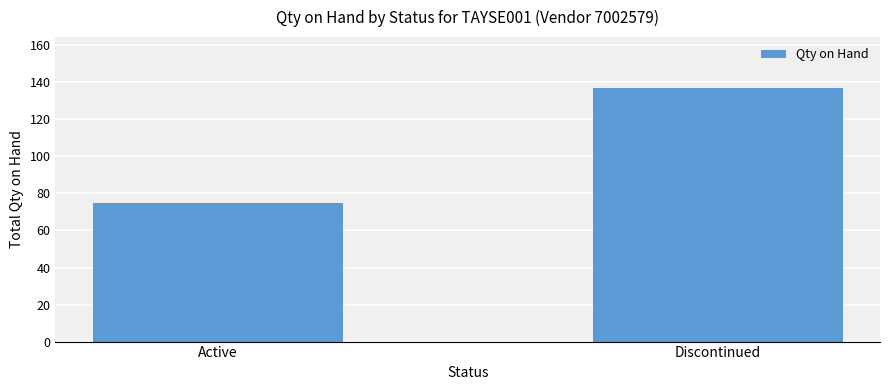

What is the maximum value shown in the chart?

137